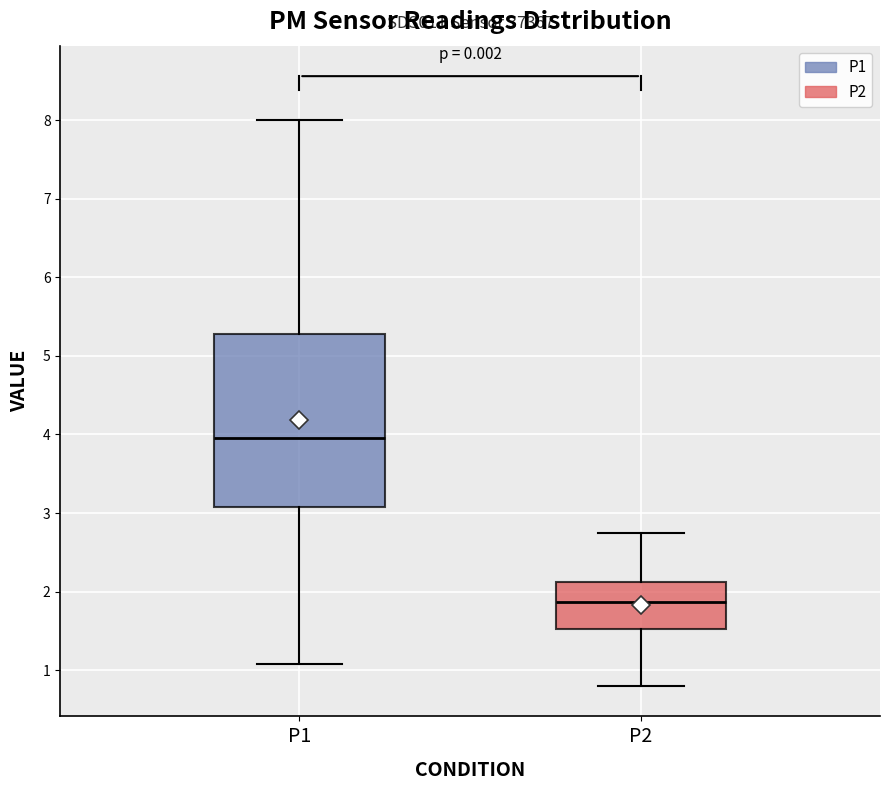

Reading left to right, transcribe this box plot: for each box, give where its median line is, the range the box spans, and where its two whiskers end, as read against the y-axis. The values are not printed on the chart, so give them approximately, as read against the axis.

P1: median 4.0, box 3.1 to 5.3, whiskers 1.1 to 8.0
P2: median 1.9, box 1.5 to 2.1, whiskers 0.8 to 2.8